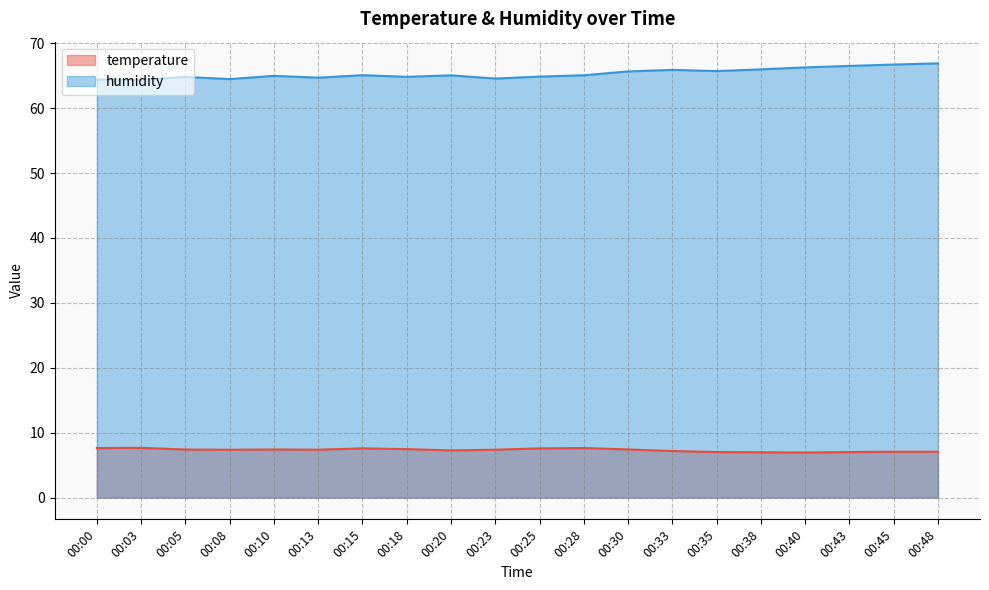

Reading right to left, list all the values displayed in this chart.

temperature: 7.1	7.1	7.0	6.9	7.0	7.0	7.2	7.4	7.6	7.6	7.4	7.3	7.5	7.6	7.4	7.4	7.4	7.4	7.7	7.6
humidity: 66.9	66.7	66.5	66.3	66.0	65.7	65.9	65.7	65.1	64.8	64.5	65.0	64.8	65.1	64.7	65.0	64.5	64.8	64.4	64.4